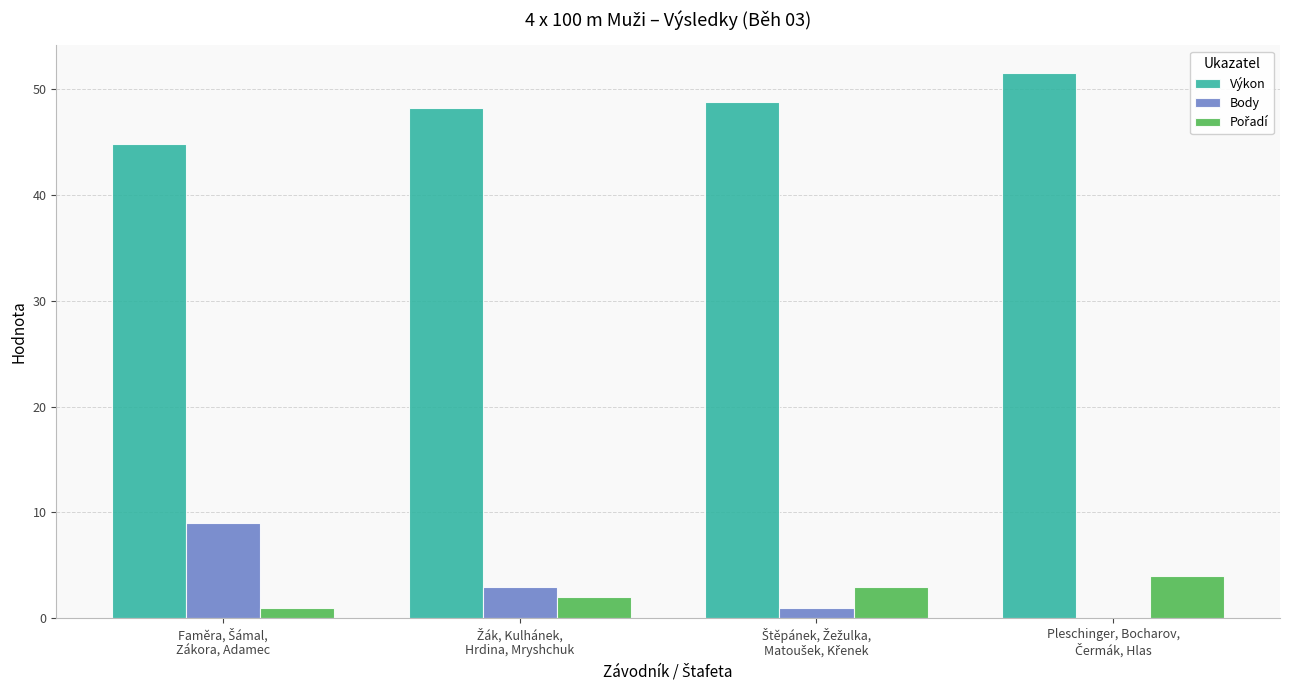

Which series has the largest total across all categories?

Výkon